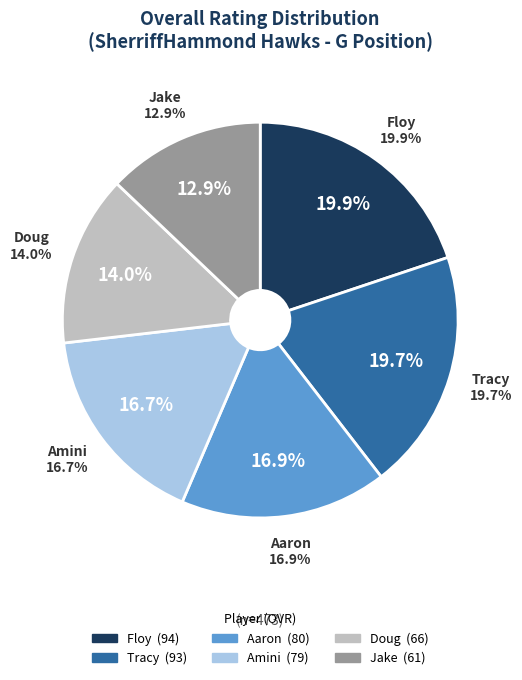

What percentage is the Amini slice, to the nearest percent?

17%